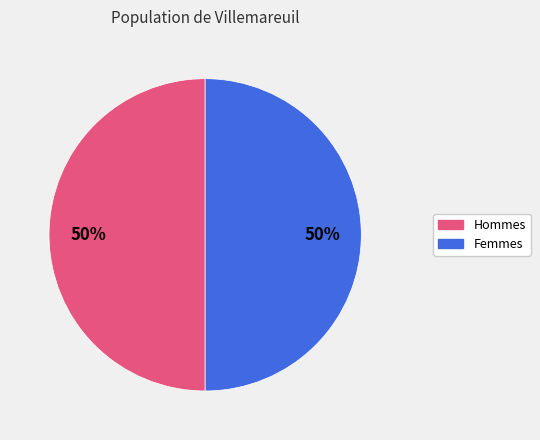

Is it true that Hommes is 60% of the pie?

False